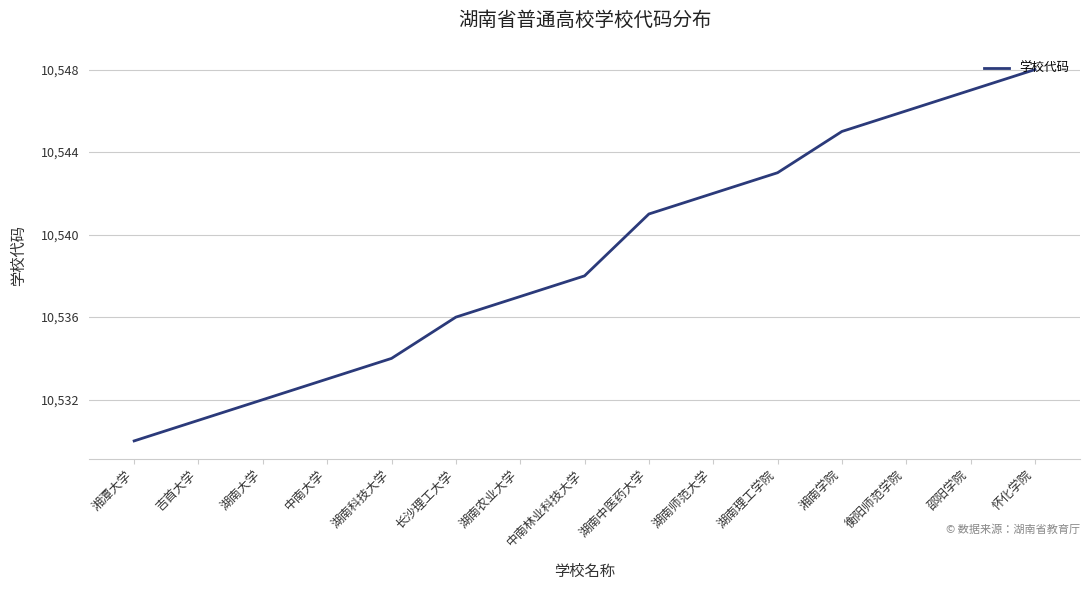

How many distinct data groups are displayed?

1